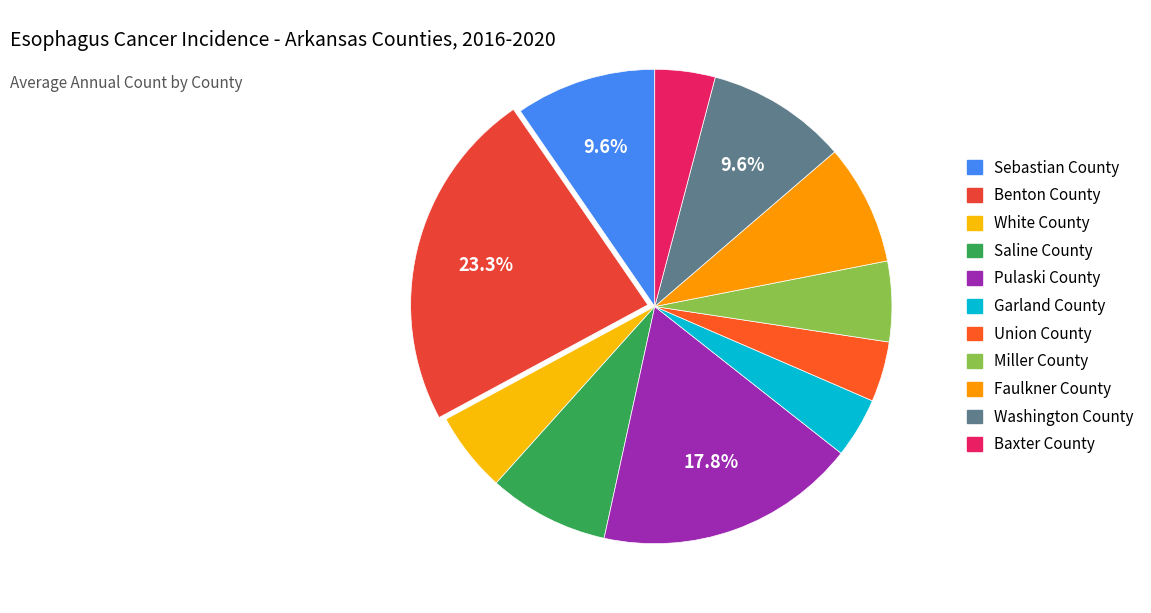

What portion of the pie excludes Sebastian County?

90.4%